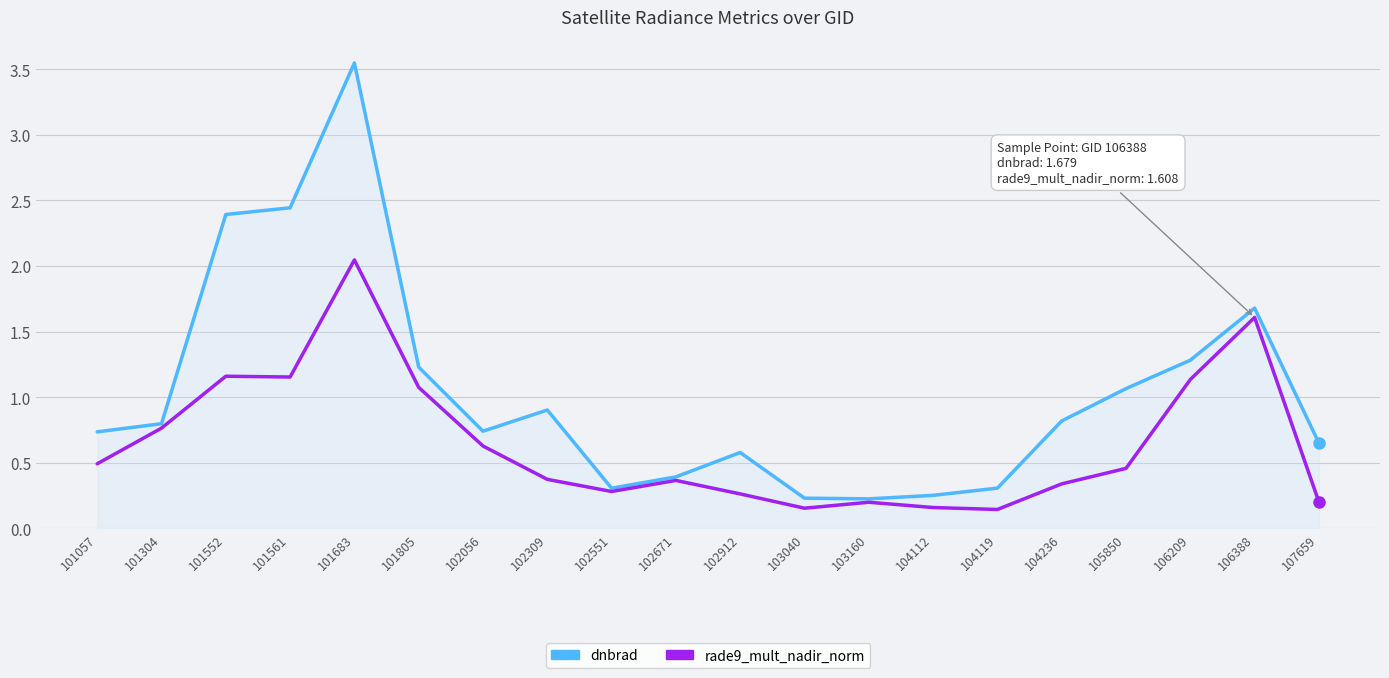

Where is the first local maximum for dnbrad?

101683